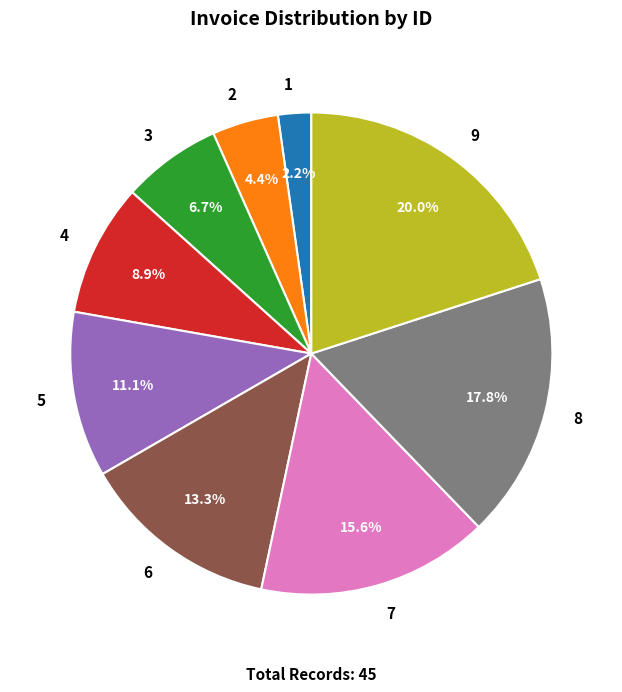

Does any single category account for the majority?

No